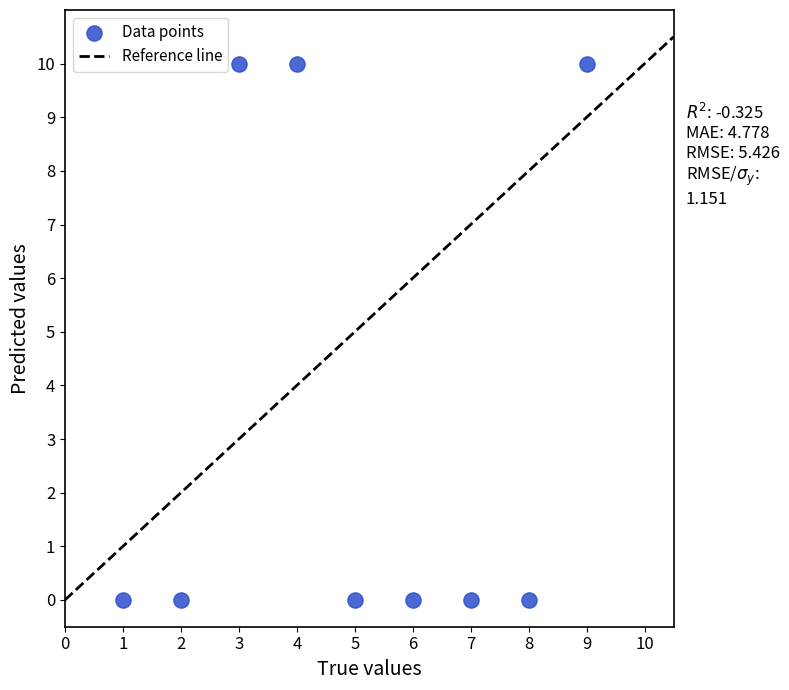

What is the average Y value?

3.3